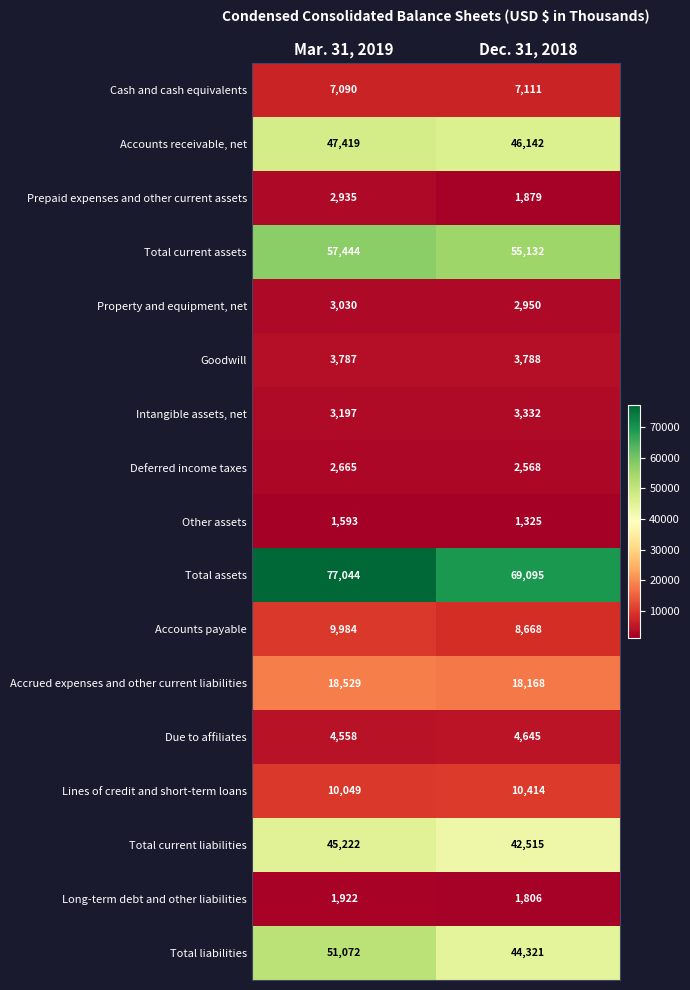

What is the sum of all Property and equipment, net values?

5980